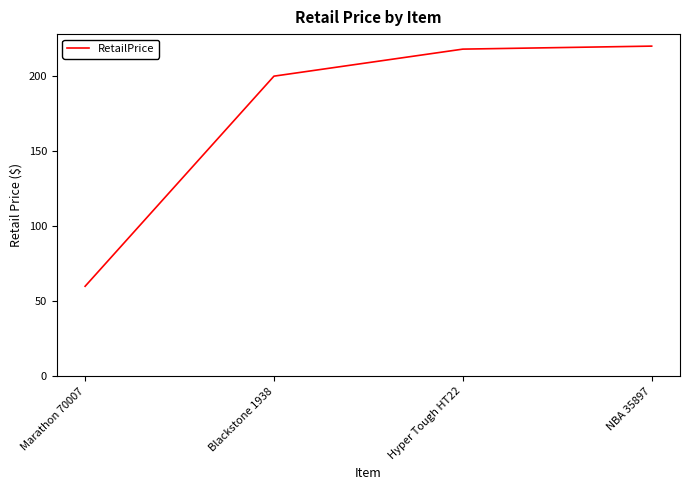

At which category does the chart reach its minimum across all series?

Marathon 70007